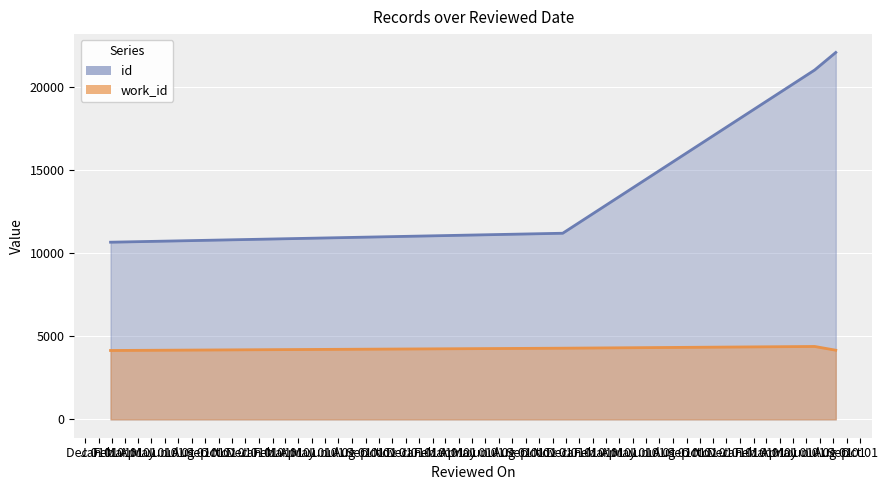

True or false: work_id and id intersect in this chart.

False